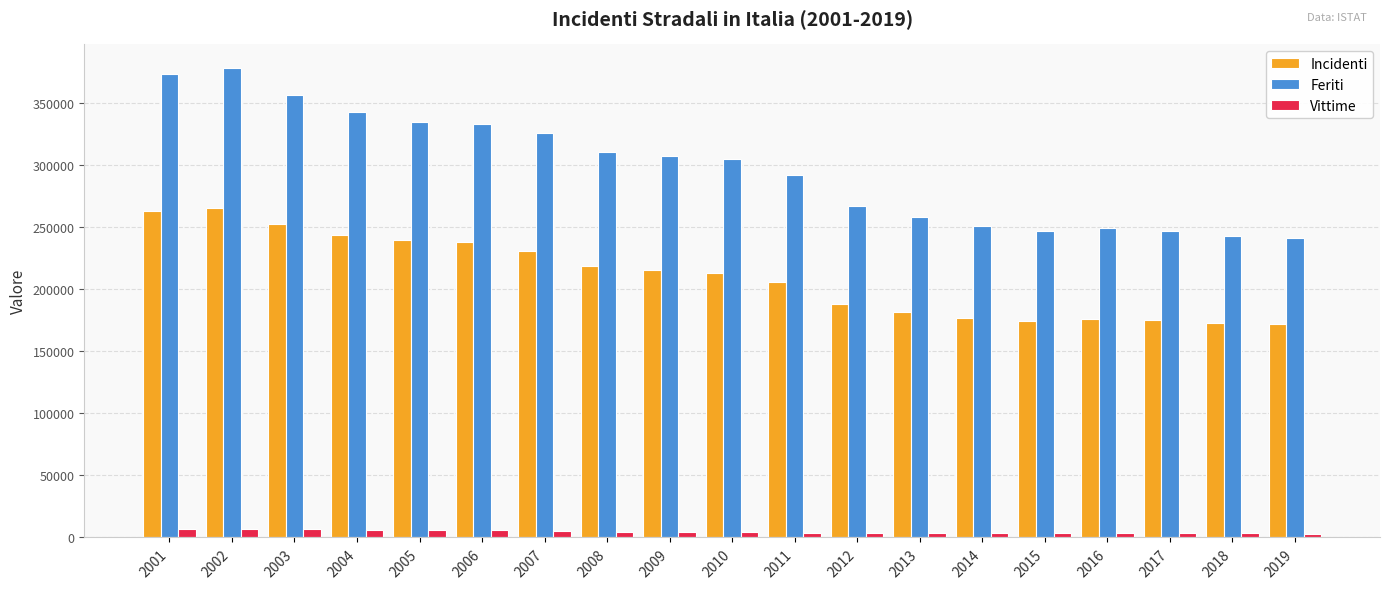

What are all the series names shown in the legend?

Incidenti, Feriti, Vittime